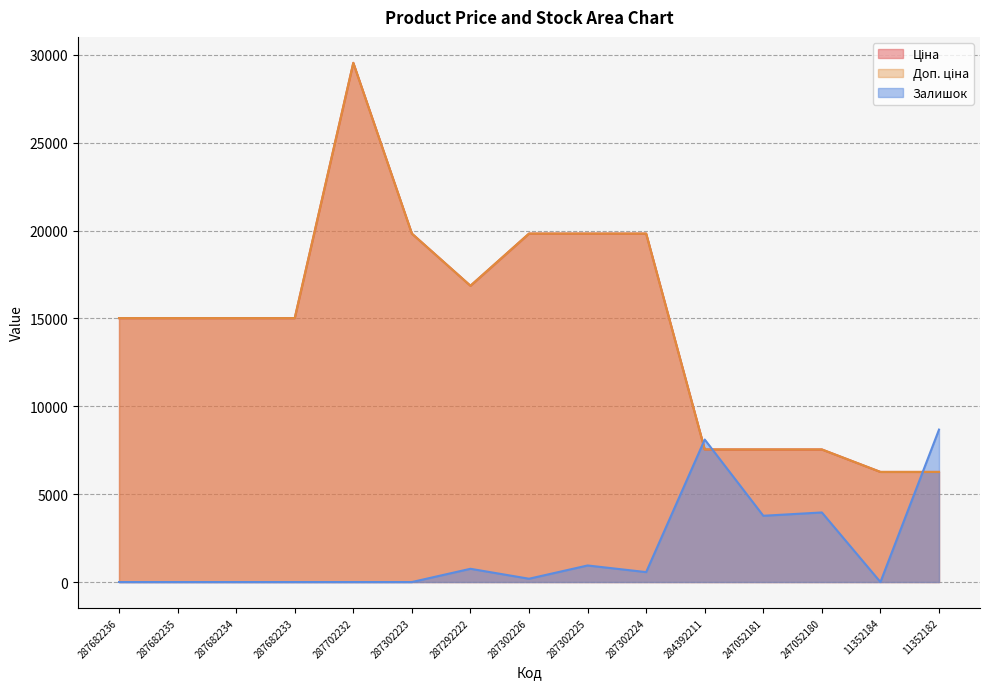

List the series in order of their peak value, highest first.

Ціна, Доп. ціна, Залишок